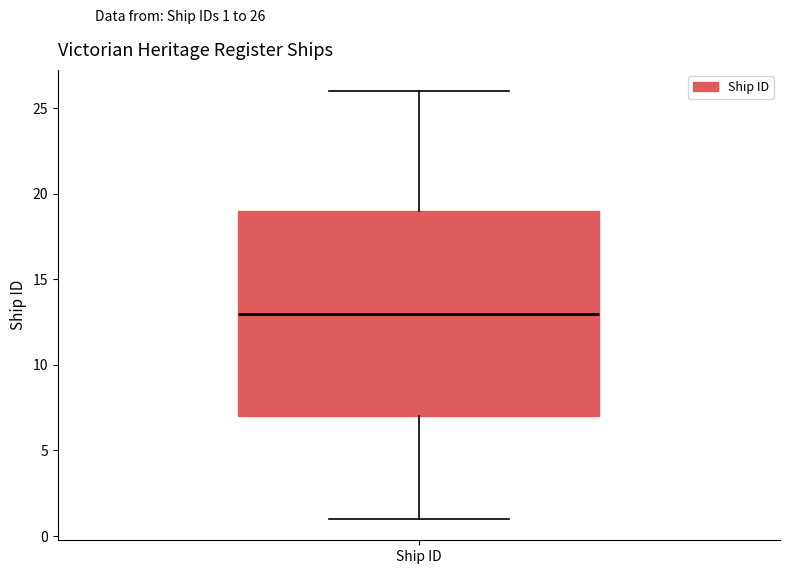

Read this box plot against the y-axis: the position of the median line, the range covered by the box, and the ends of both whiskers. The values are not printed on the chart, so give them approximately, as read against the axis.

median 13, box 7 to 19, whiskers 1 to 26